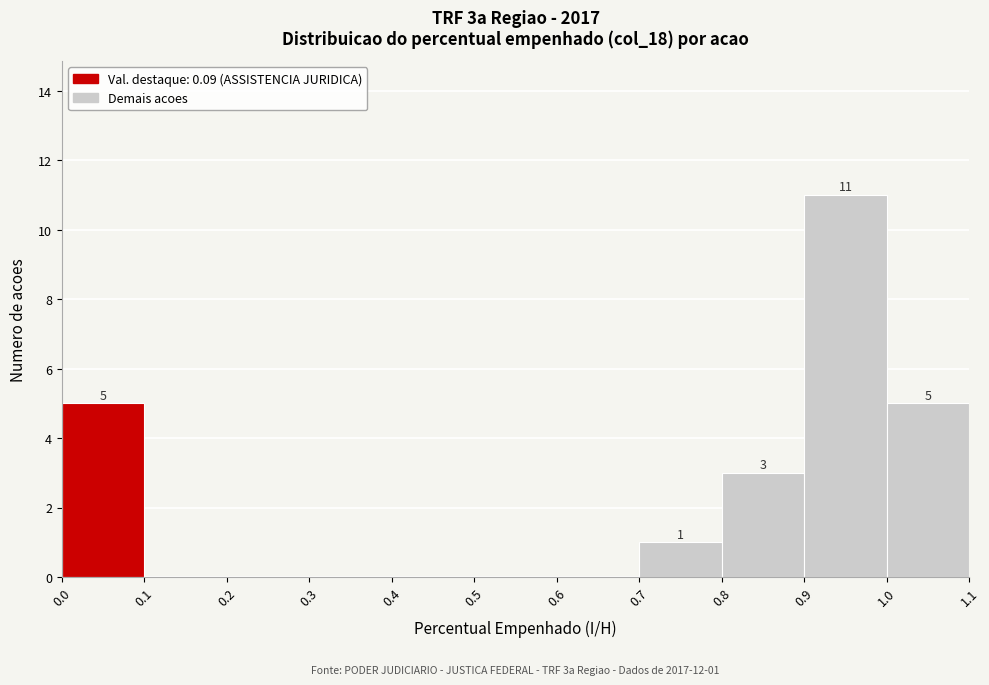

Which range on the x-axis has the tallest bar?

0.9 to 1.0